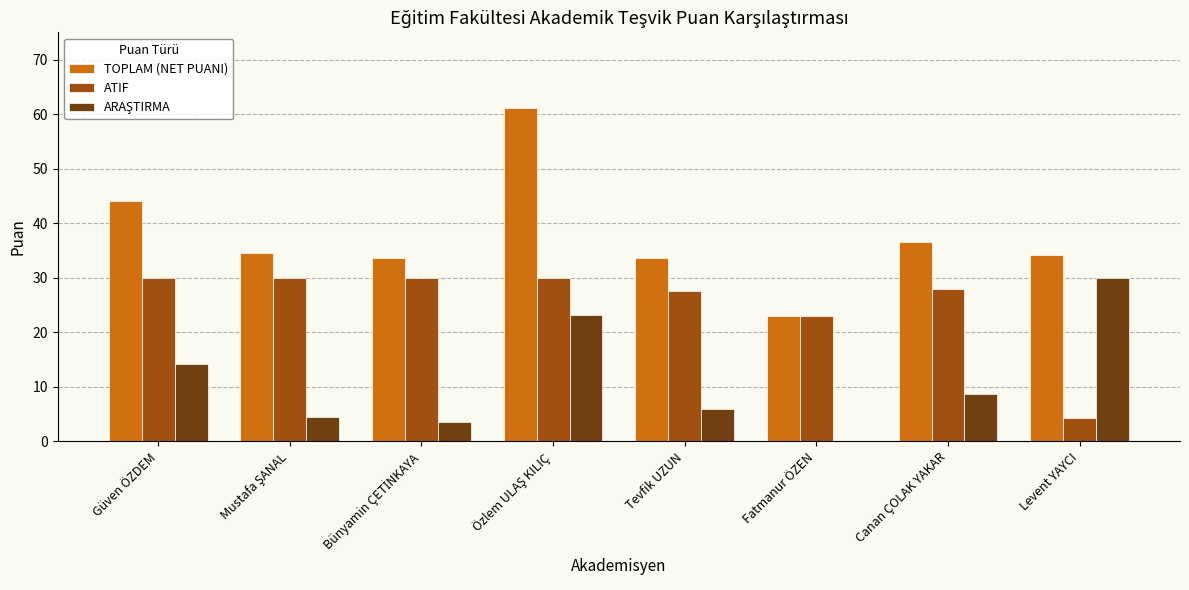

Where is ATIF nearest to the value 17?

Fatmanur ÖZEN